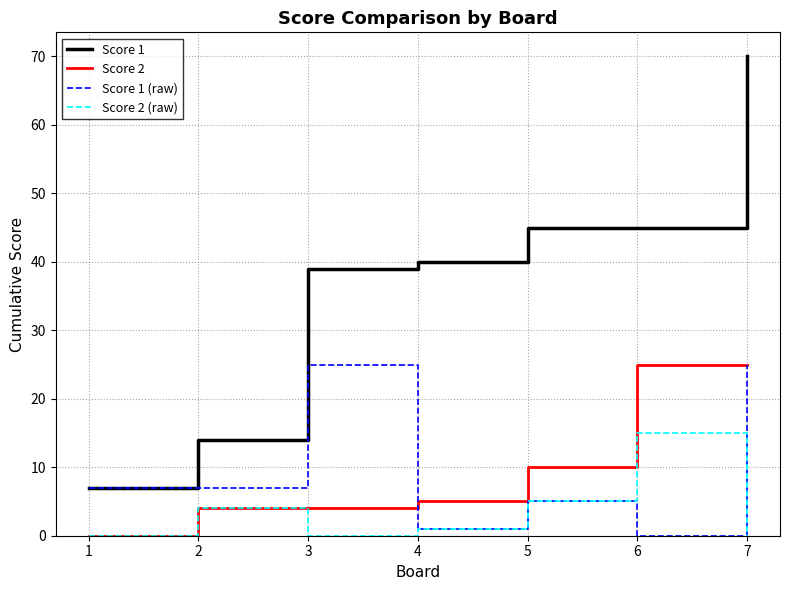

How many categories are shown in the chart?

7